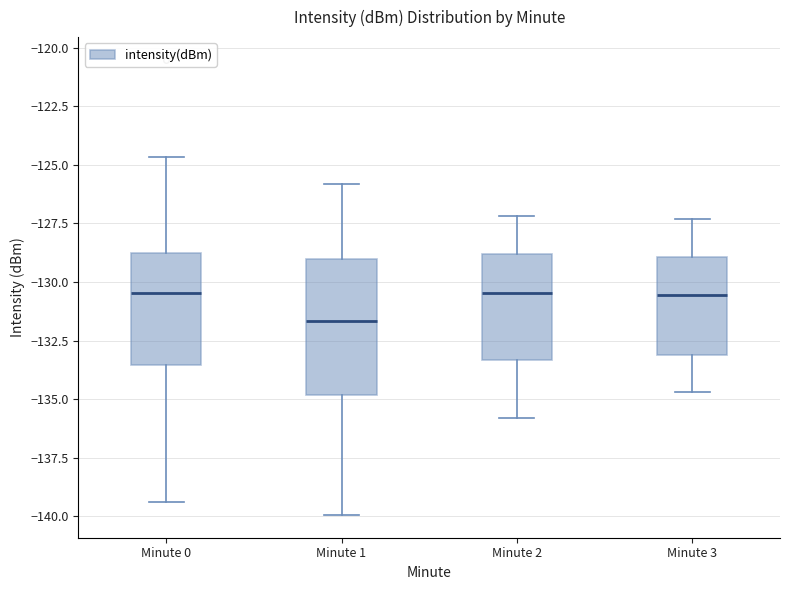

Where does the median line of the box for Minute 2 sit on the y-axis? The values are not printed on the chart, so give them approximately, as read against the axis.

-130.5